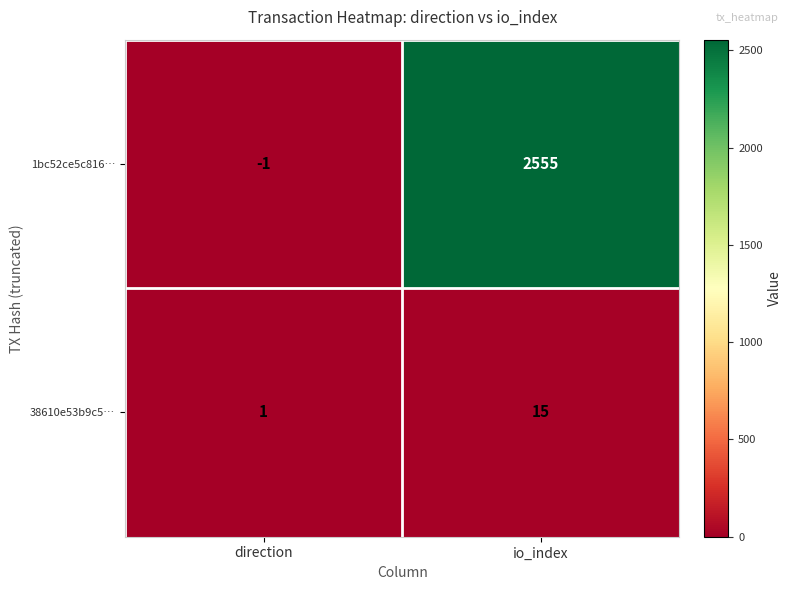

Which series changed the most between direction and io_index?

1bc52ce5c816…